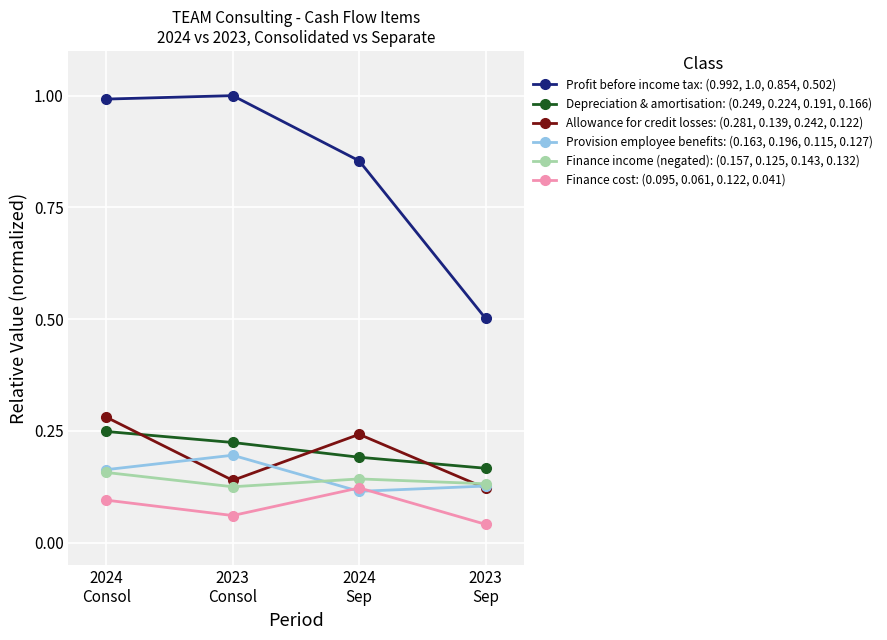

At which category is the sum across all series the highest?

2024
Consol